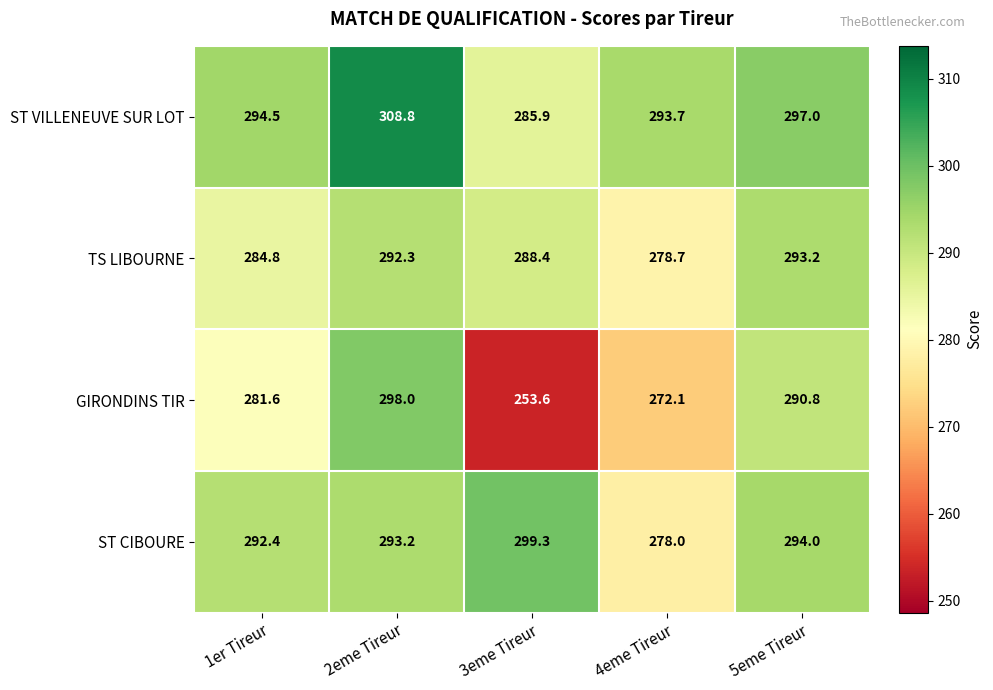

Which series has the largest total across all categories?

ST VILLENEUVE SUR LOT